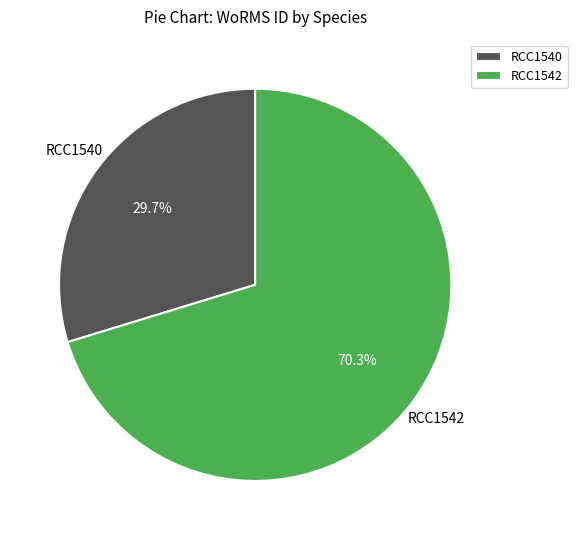

Which category has the smallest portion of the pie?

RCC1540